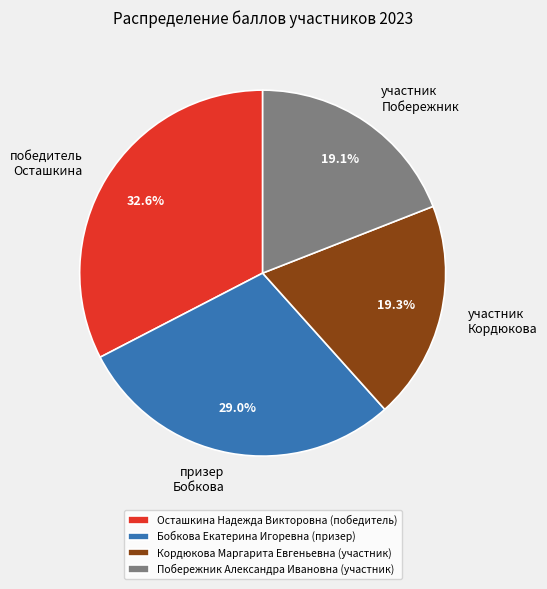

To the nearest percent, what is the combined percentage of Кордюкова Маргарита Евгеньевна (участник) and Бобкова Екатерина Игоревна (призер)?

48%